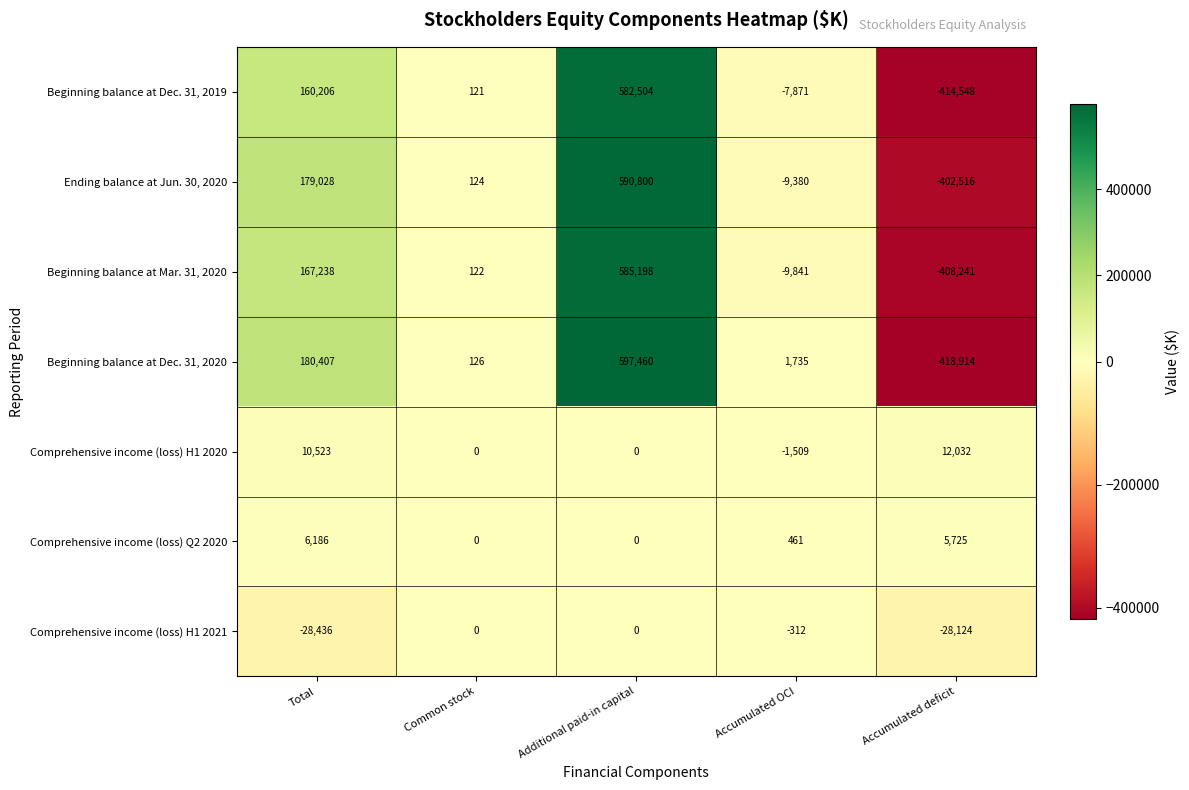

Read the Beginning balance at Dec. 31, 2019 value at Common stock, to the nearest 10.

120